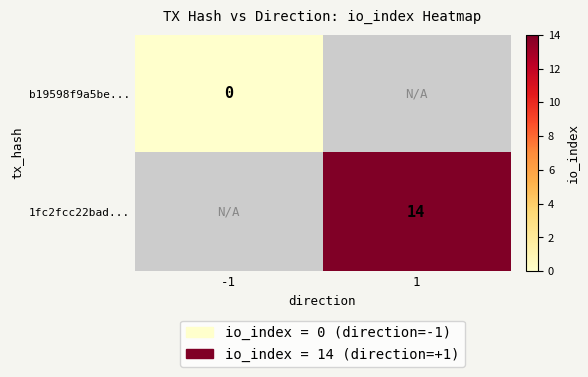

The 1fc2fcc22bad... series shows 8 at 1. True or false?

False